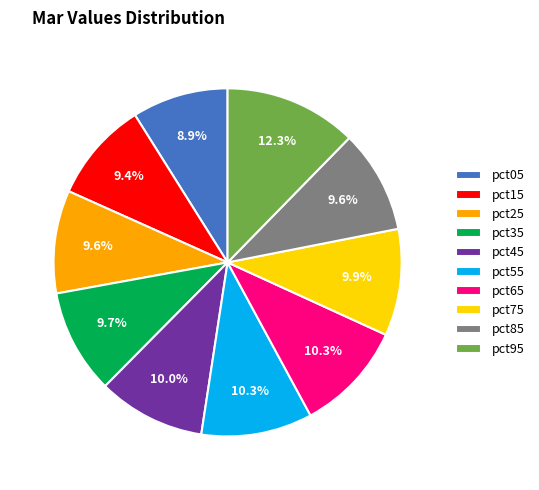

The pct55 slice represents 24% of the pie. True or false?

False